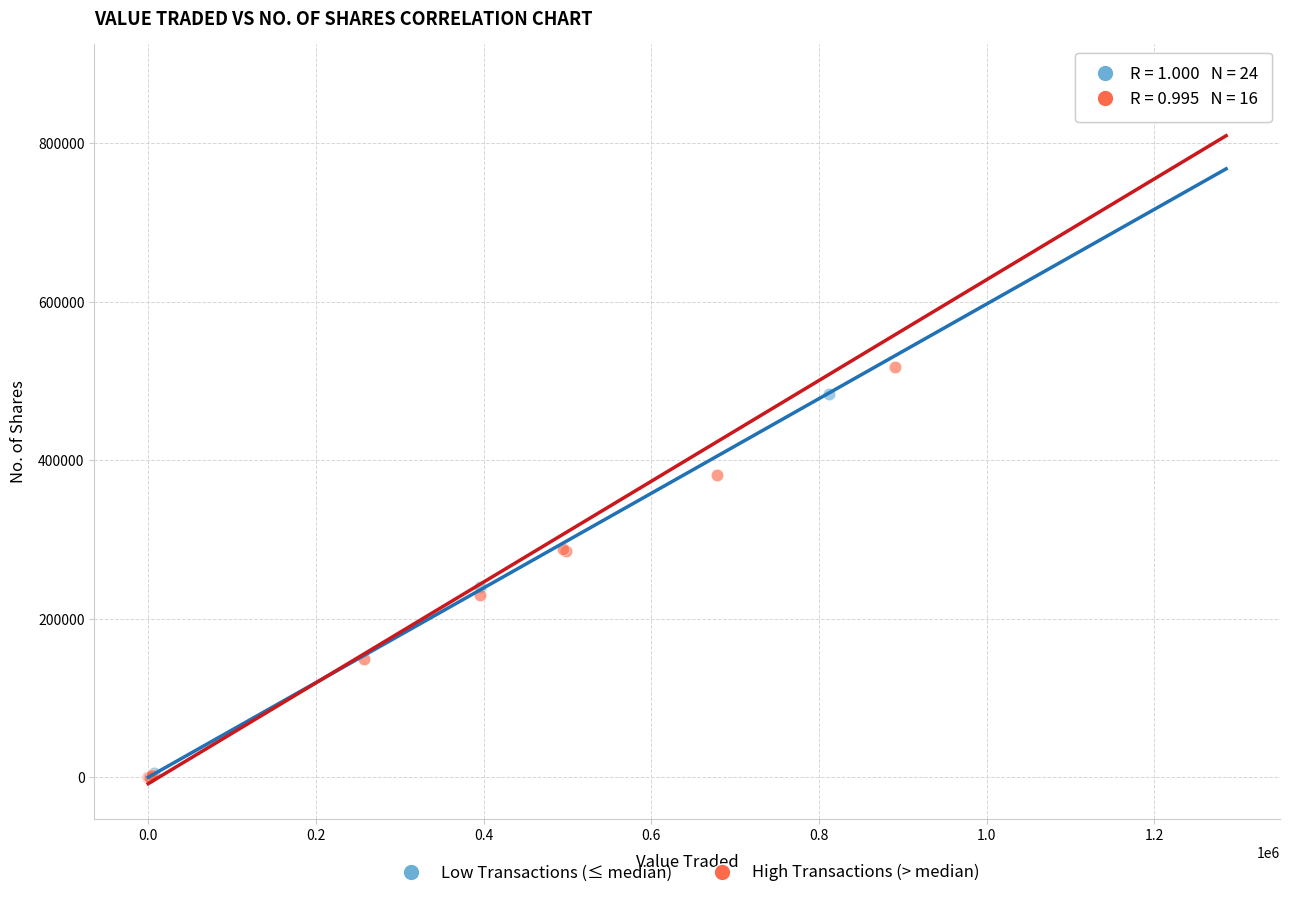

Which series has the largest Y range (max minus min)?

High Transactions (> median)